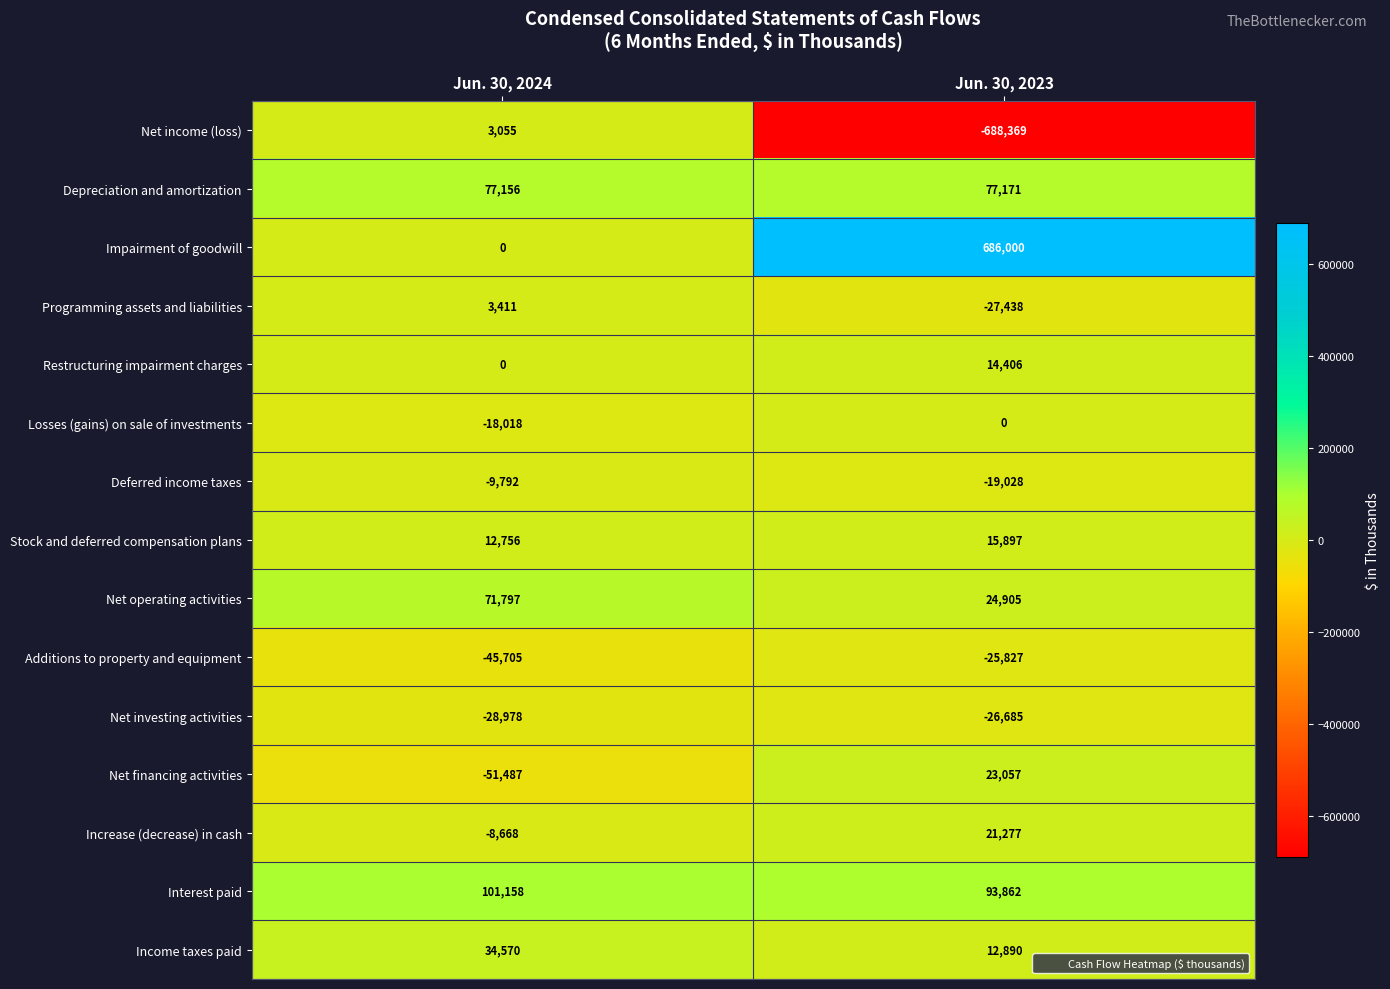

Which series has the widest spread of values?

Net income (loss)